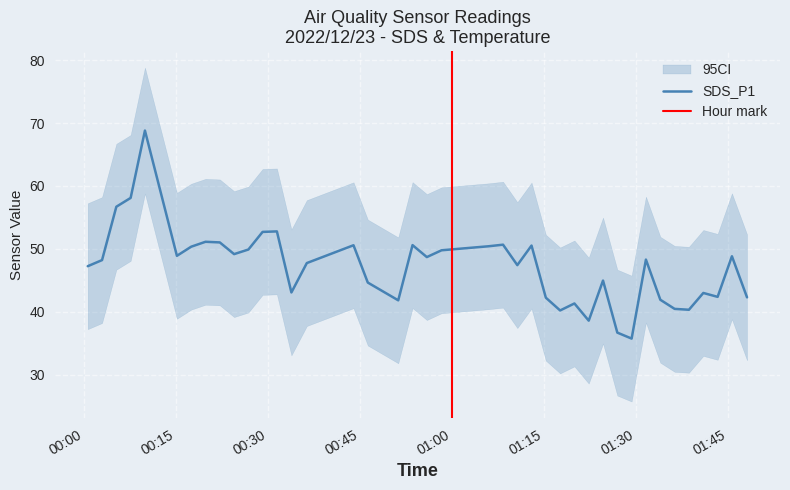

Which series has the largest range (max minus min)?

SDS_P1